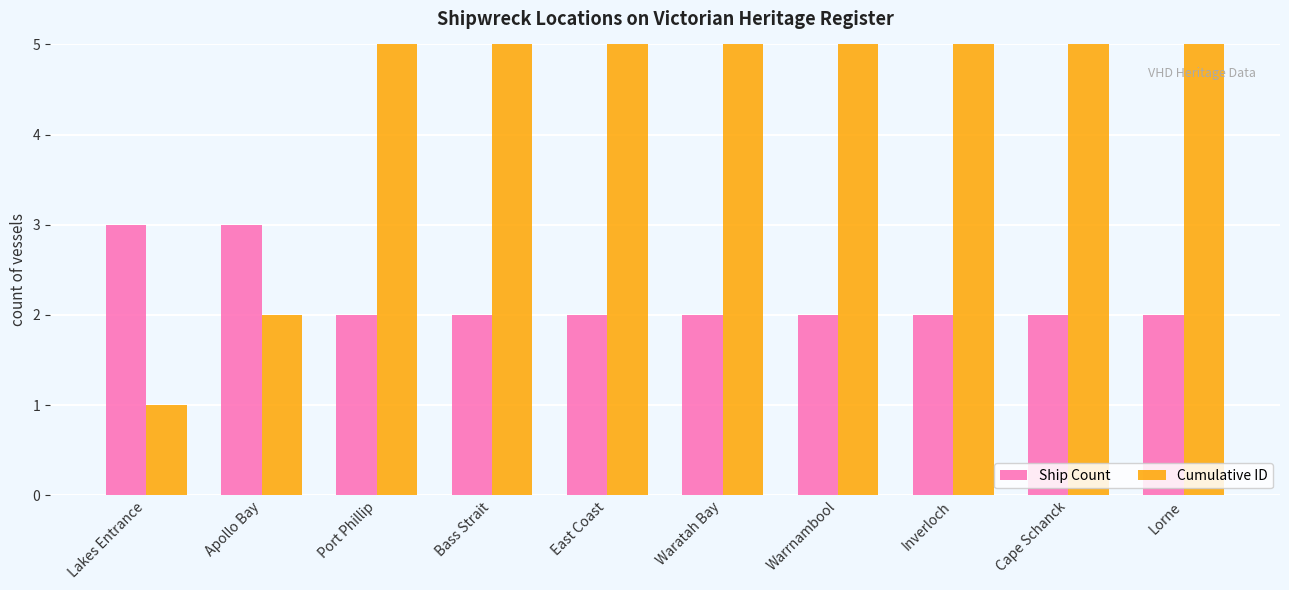

True or false: Ship Count has a value of 2 at Inverloch.

True